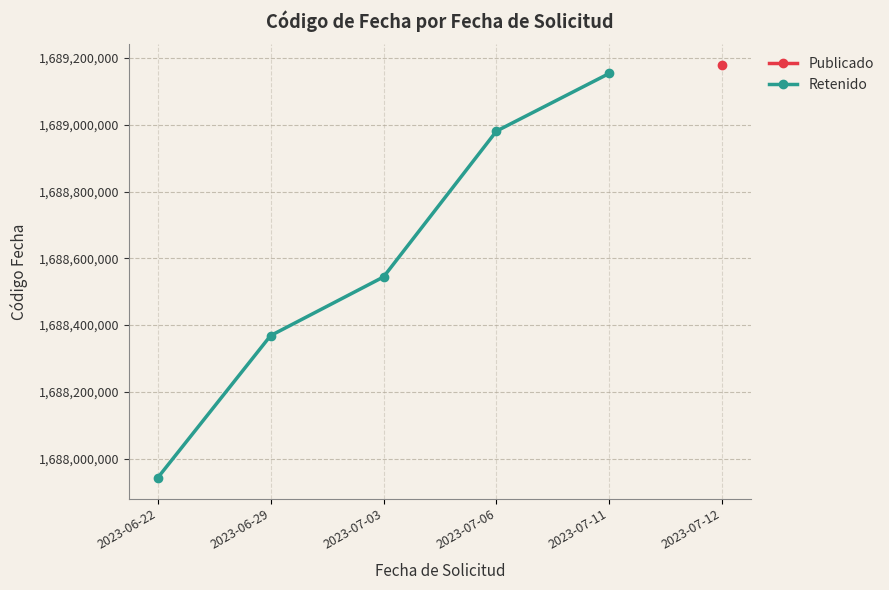

Count the Retenido values in the range 1688368315 to 1689154105.

4